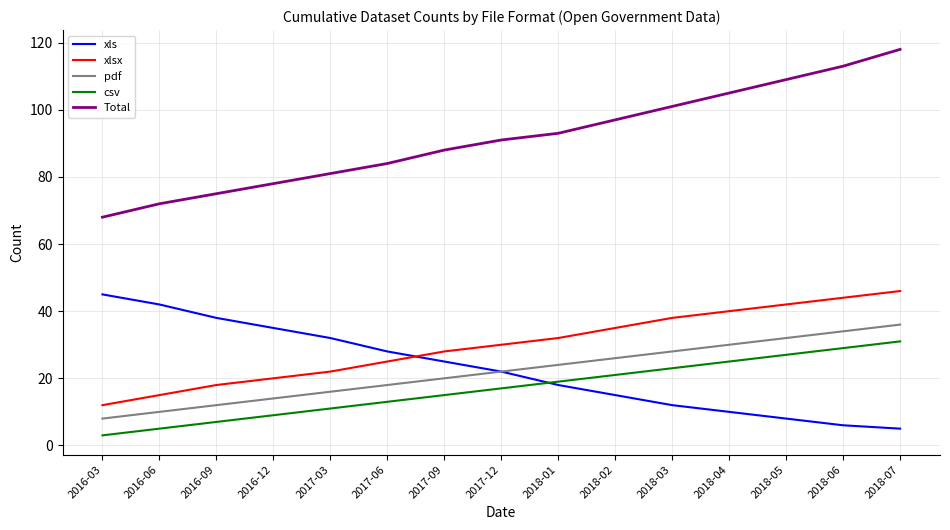

Reading right to left, extract all data points from this chart.

xls: 5	6	8	10	12	15	18	22	25	28	32	35	38	42	45
xlsx: 46	44	42	40	38	35	32	30	28	25	22	20	18	15	12
pdf: 36	34	32	30	28	26	24	22	20	18	16	14	12	10	8
csv: 31	29	27	25	23	21	19	17	15	13	11	9	7	5	3
Total: 118	113	109	105	101	97	93	91	88	84	81	78	75	72	68